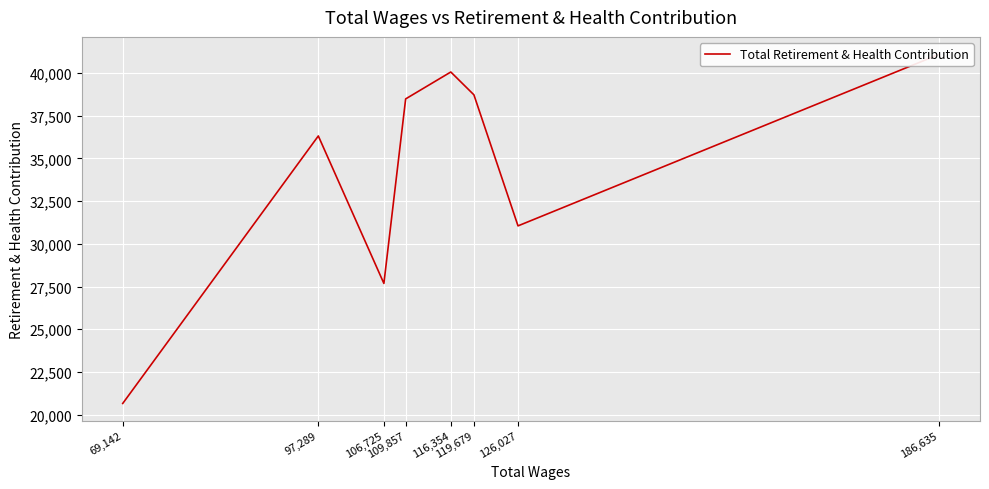

What is the maximum value shown in the chart?

41084